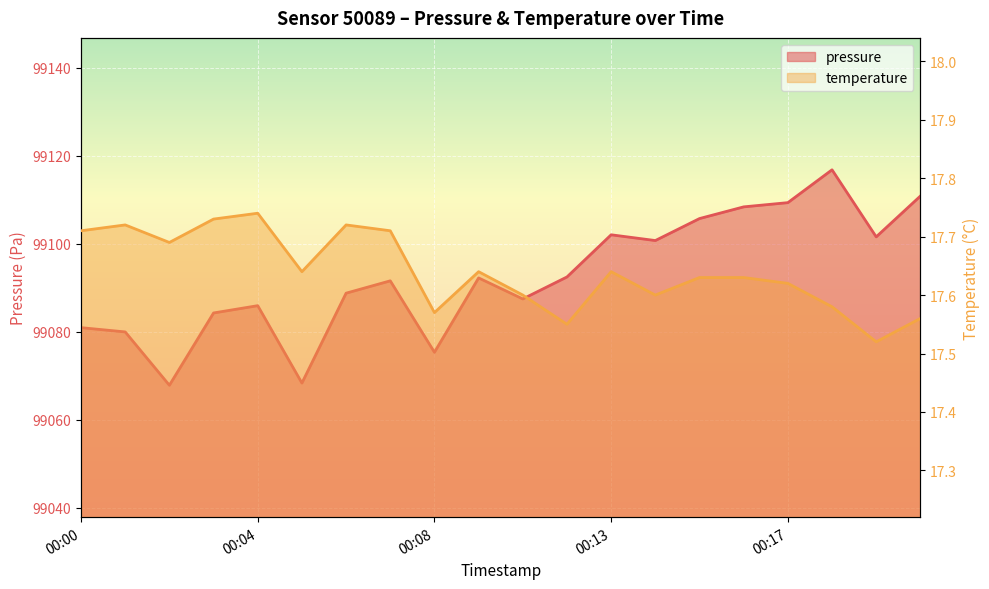

How many lines are shown in the chart?

2